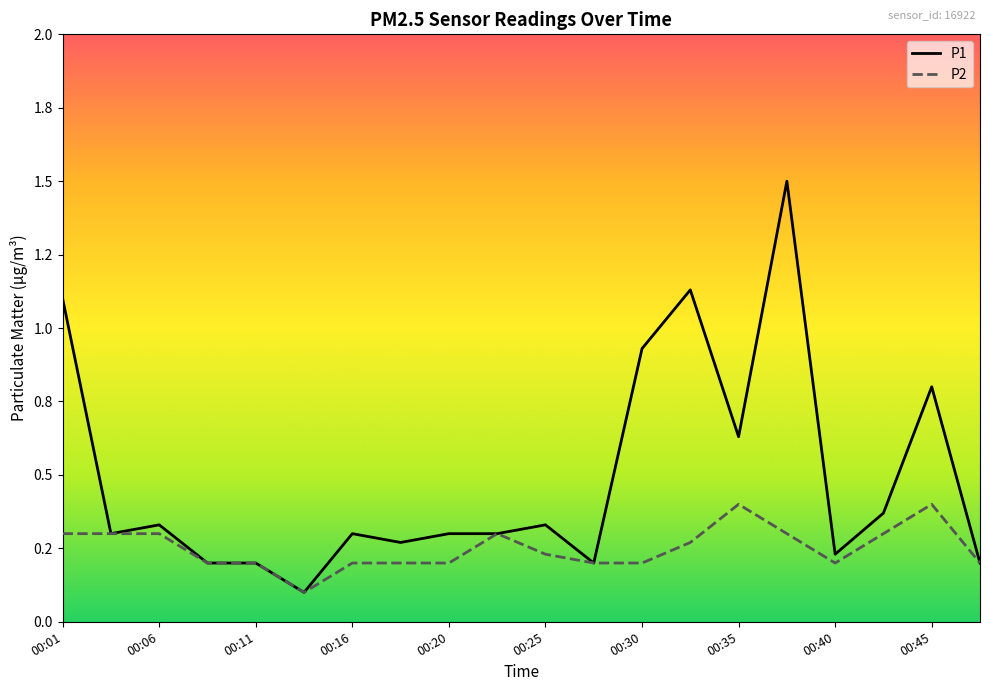

At which category does P2 reach its first local valley?

00:13